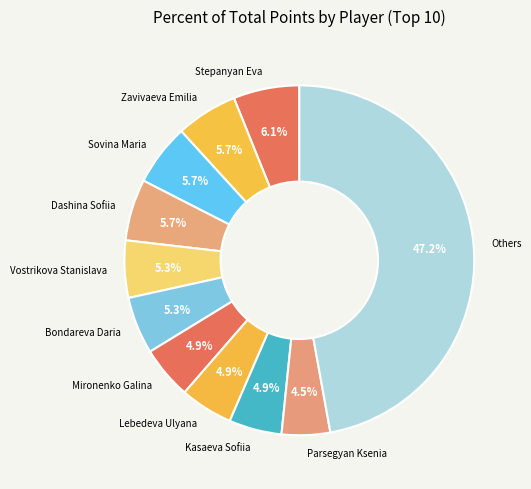

Which category has the biggest portion of the pie?

Others